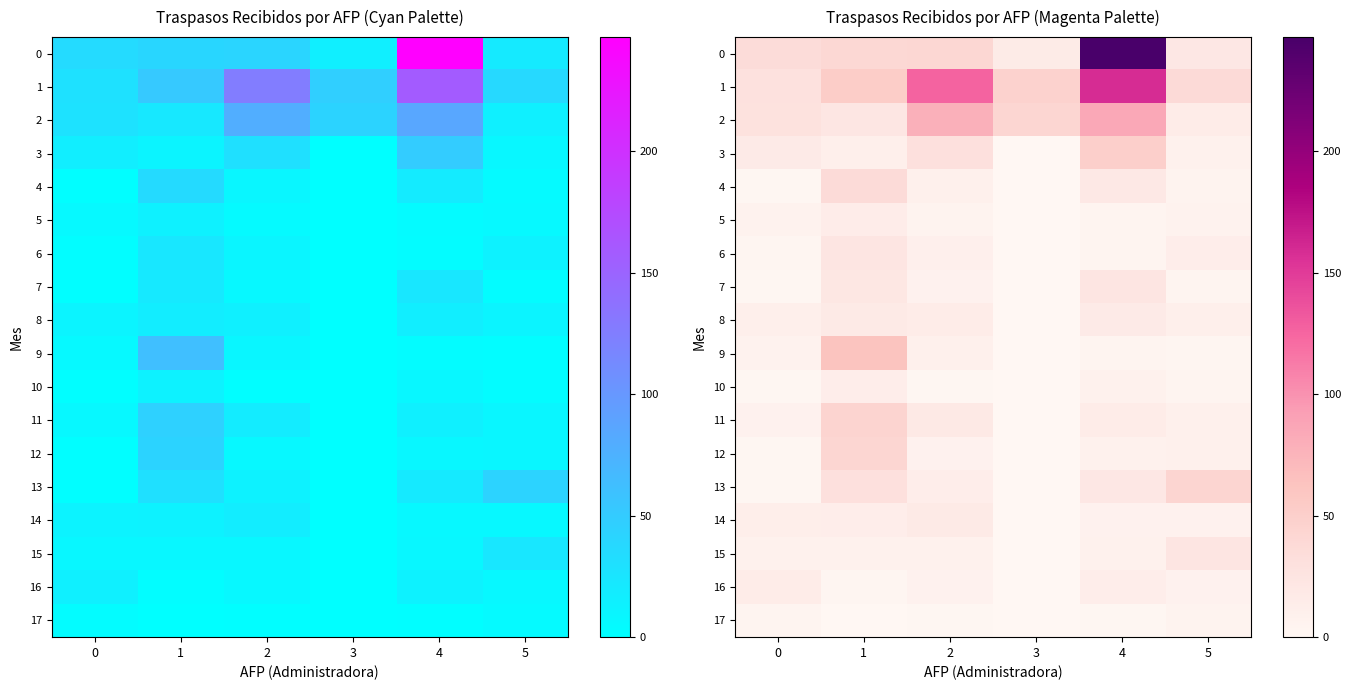

True or false: 3 has a value of 8 at 5.

True